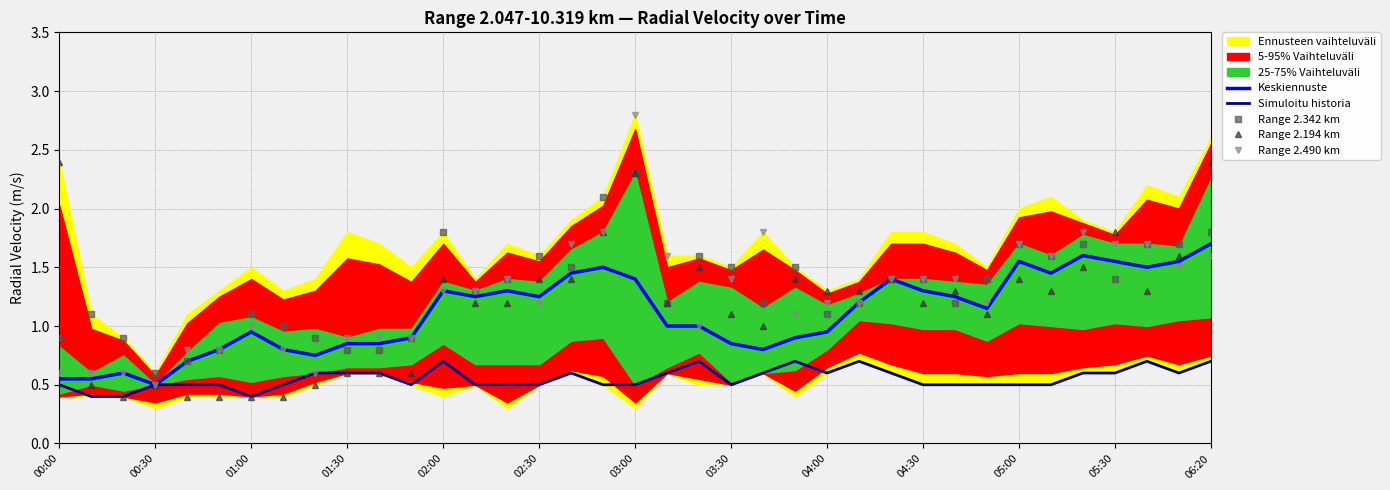

What is the highest value of the Range 2.194 km series?

2.4